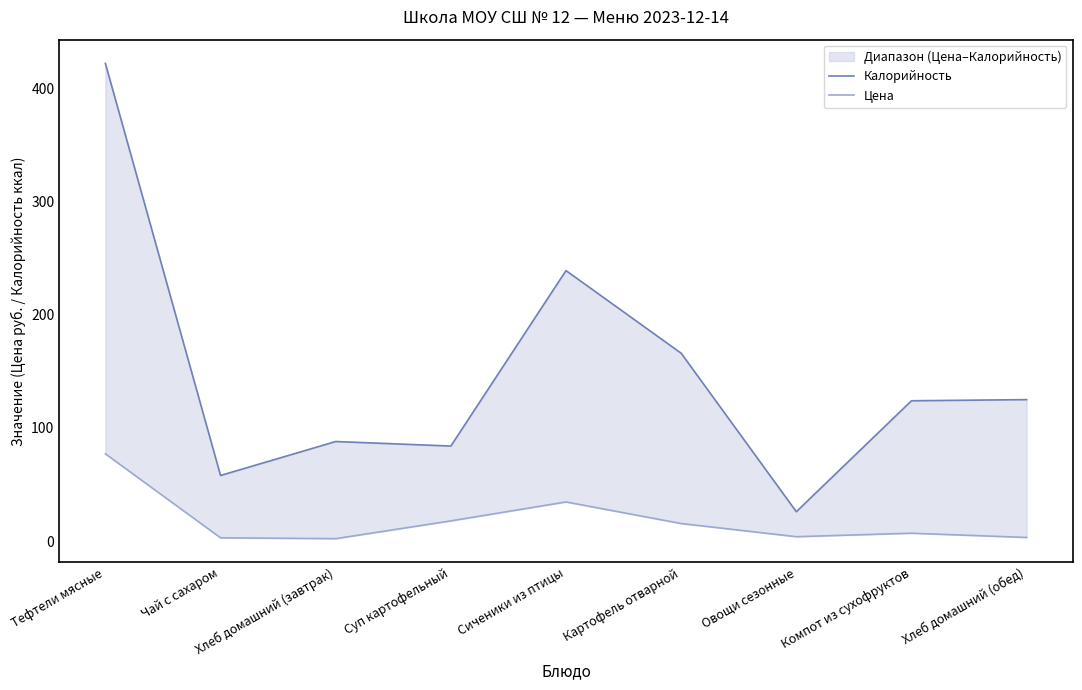

At which category does the chart reach its minimum across all series?

Хлеб домашний (завтрак)